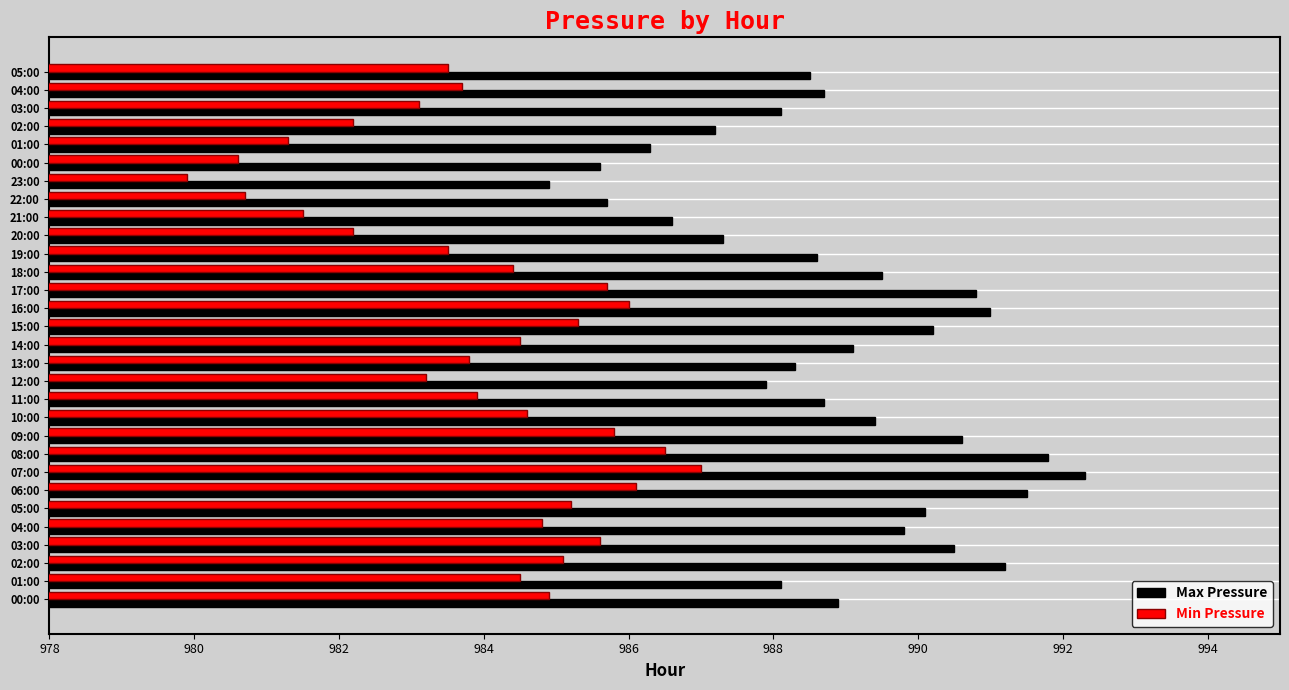

What are all the series names shown in the legend?

Max Pressure, Min Pressure